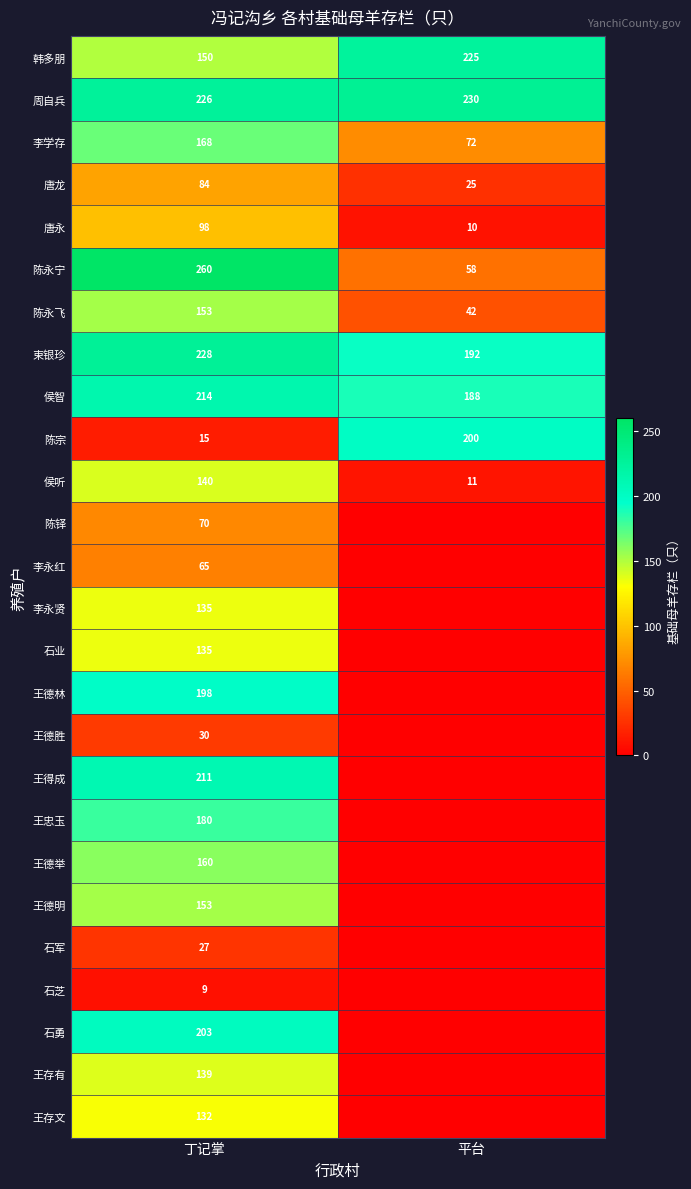

What is the total value across all series at 丁记掌?

3583